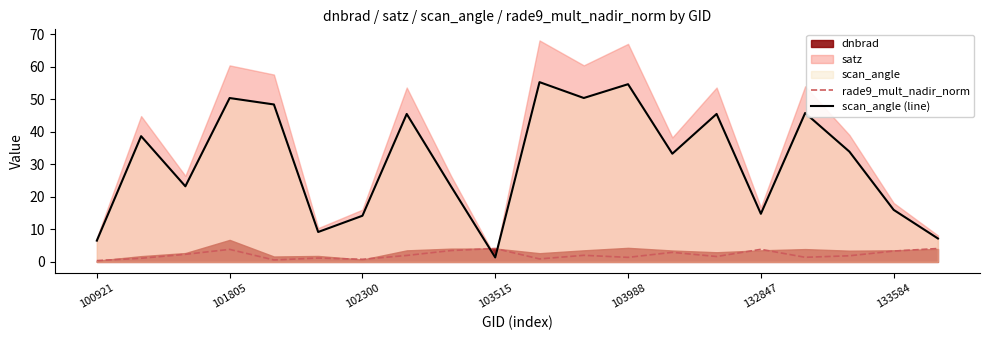

True or false: scan_angle (line) has a value of 6.6 at 100921.

True